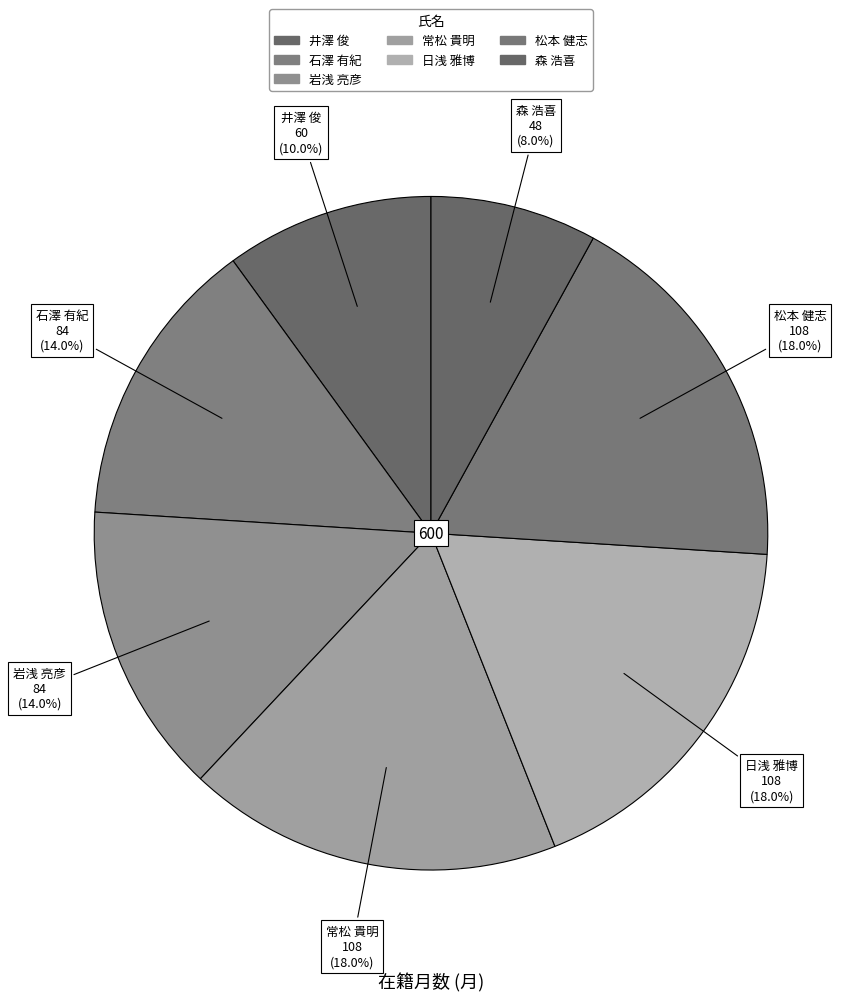

The 森 浩喜 slice represents 8% of the pie. True or false?

True